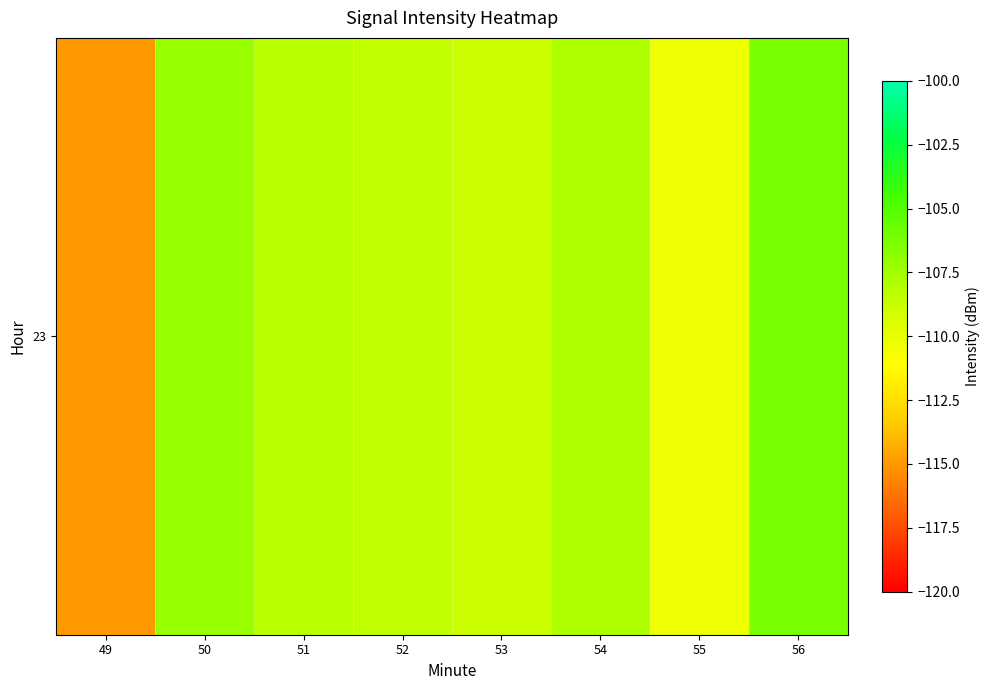

Where is the data nearest to the value -110?

55